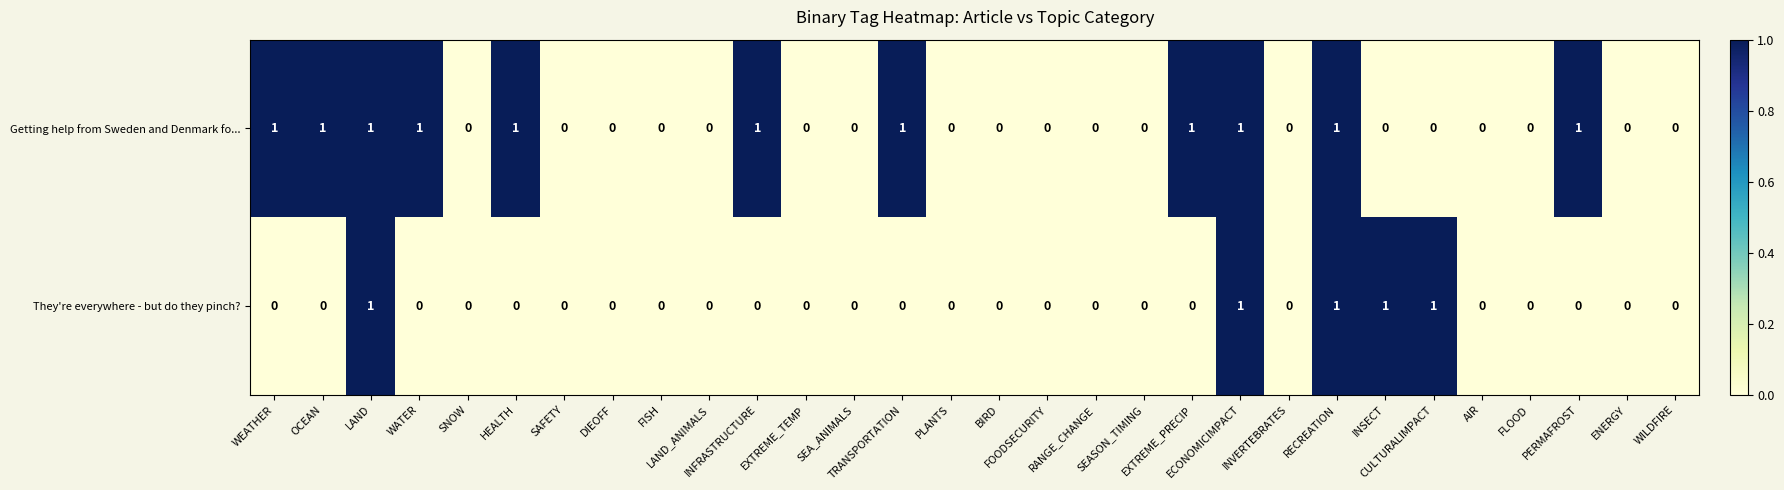

Which series has the largest total across all categories?

Getting help from Sweden and Denmark fo...